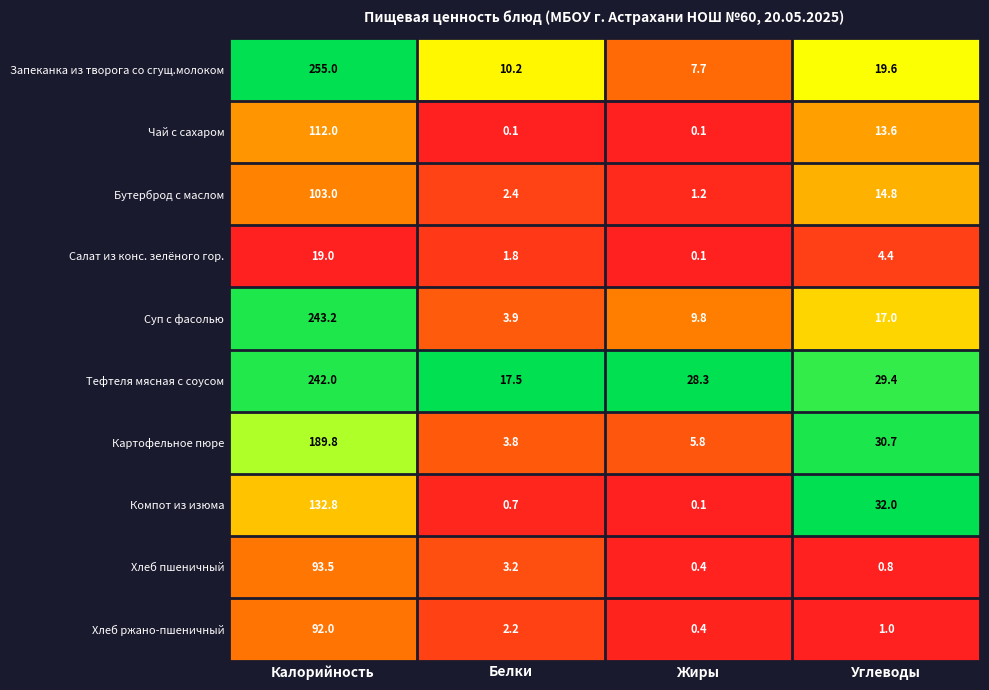

What is the total value across all series at Углеводы?

163.3